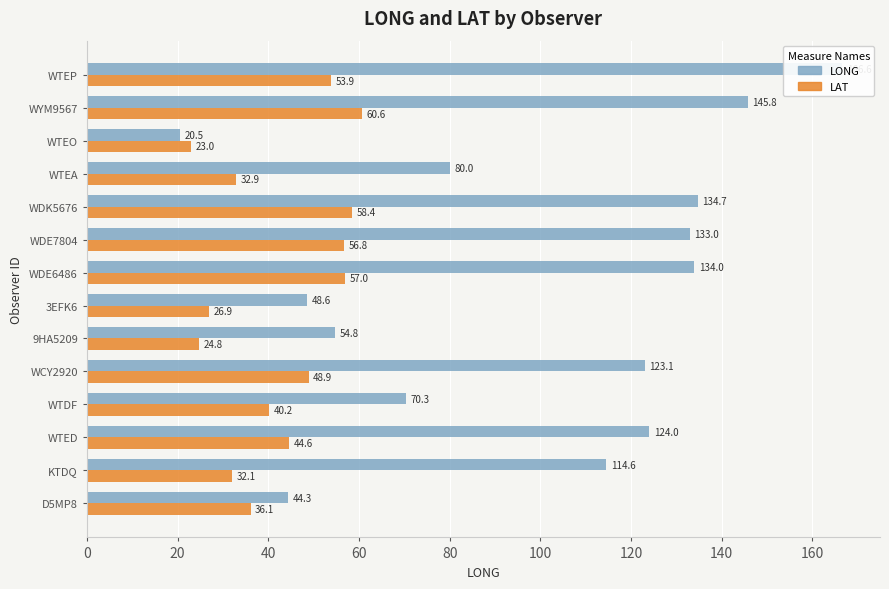

What is the value of the LAT bar at the 2nd from the left?

32.1